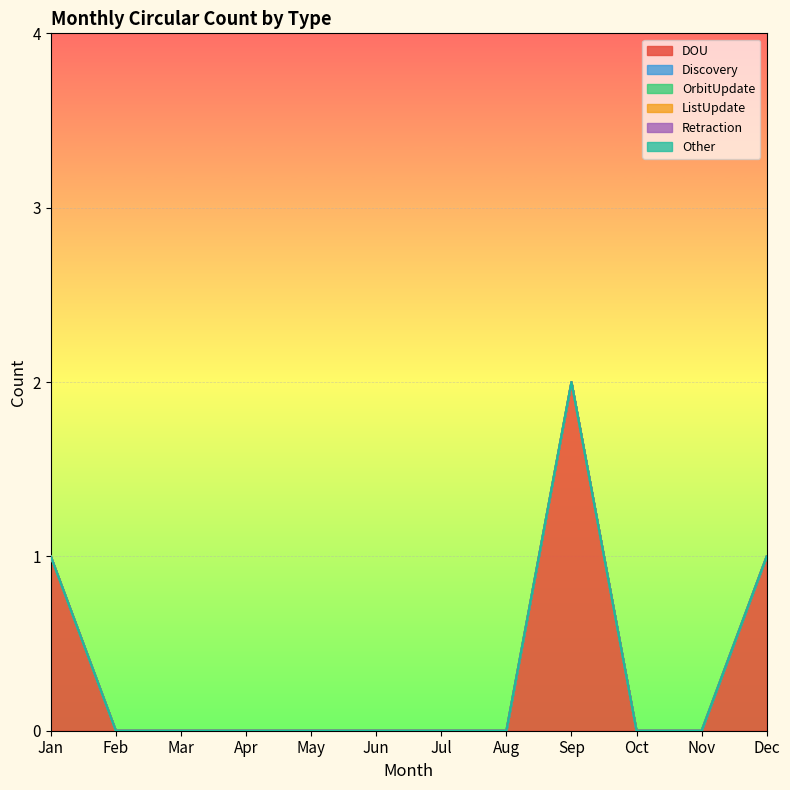

Reading left to right, extract all data points from this chart.

DOU: Jan=1	Feb=0	Mar=0	Apr=0	May=0	Jun=0	Jul=0	Aug=0	Sep=2	Oct=0	Nov=0	Dec=1
Discovery: Jan=0	Feb=0	Mar=0	Apr=0	May=0	Jun=0	Jul=0	Aug=0	Sep=0	Oct=0	Nov=0	Dec=0
OrbitUpdate: Jan=0	Feb=0	Mar=0	Apr=0	May=0	Jun=0	Jul=0	Aug=0	Sep=0	Oct=0	Nov=0	Dec=0
ListUpdate: Jan=0	Feb=0	Mar=0	Apr=0	May=0	Jun=0	Jul=0	Aug=0	Sep=0	Oct=0	Nov=0	Dec=0
Retraction: Jan=0	Feb=0	Mar=0	Apr=0	May=0	Jun=0	Jul=0	Aug=0	Sep=0	Oct=0	Nov=0	Dec=0
Other: Jan=0	Feb=0	Mar=0	Apr=0	May=0	Jun=0	Jul=0	Aug=0	Sep=0	Oct=0	Nov=0	Dec=0